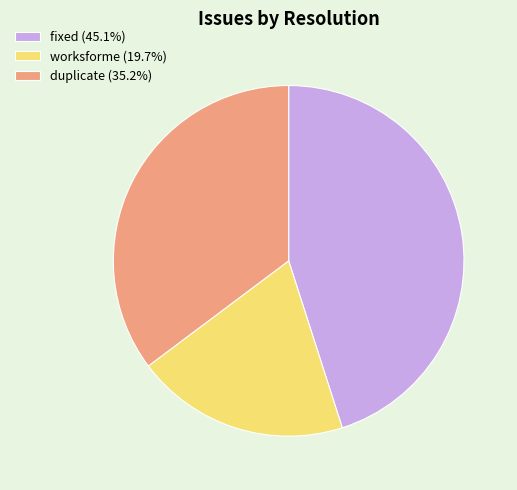

Rank the categories by value from lowest to highest.

worksforme, duplicate, fixed